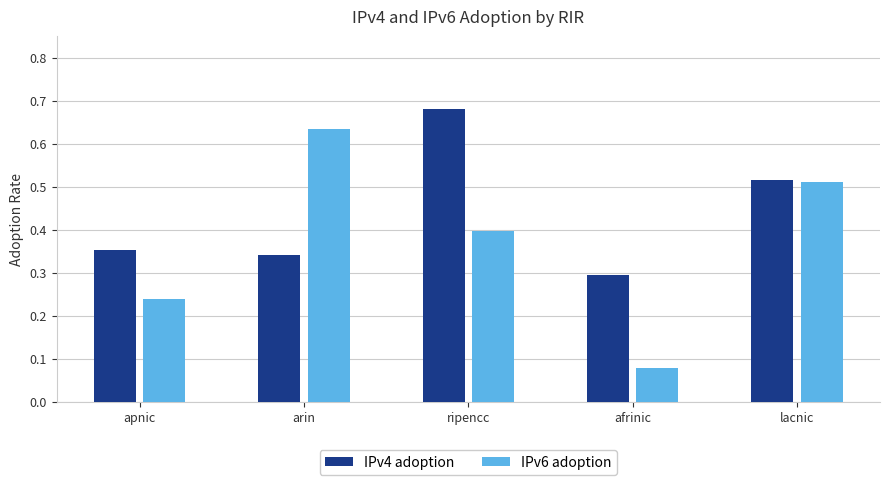

Which series has the largest total across all categories?

IPv4 adoption